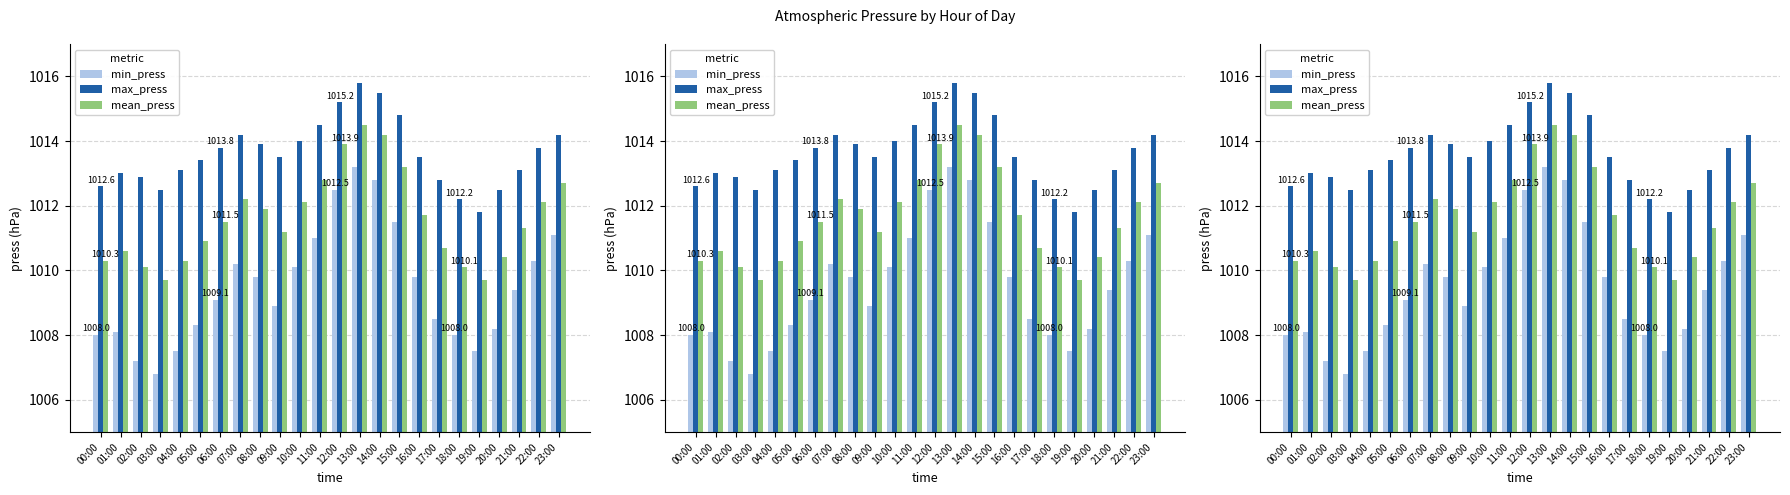

Rank the series at 01:00 from highest to lowest value.

max_press, mean_press, min_press